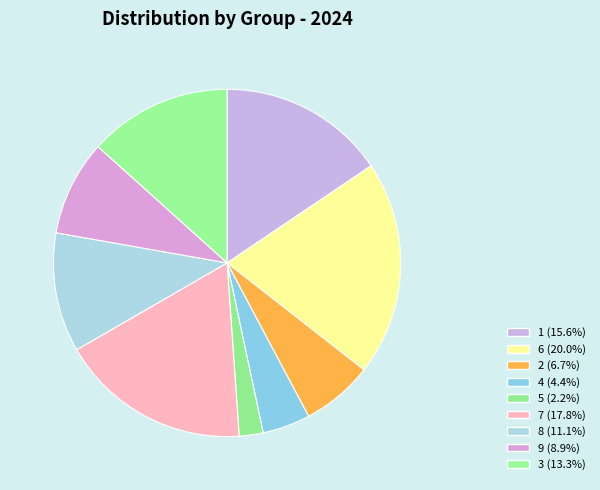

Count the number of slices in the pie.

9